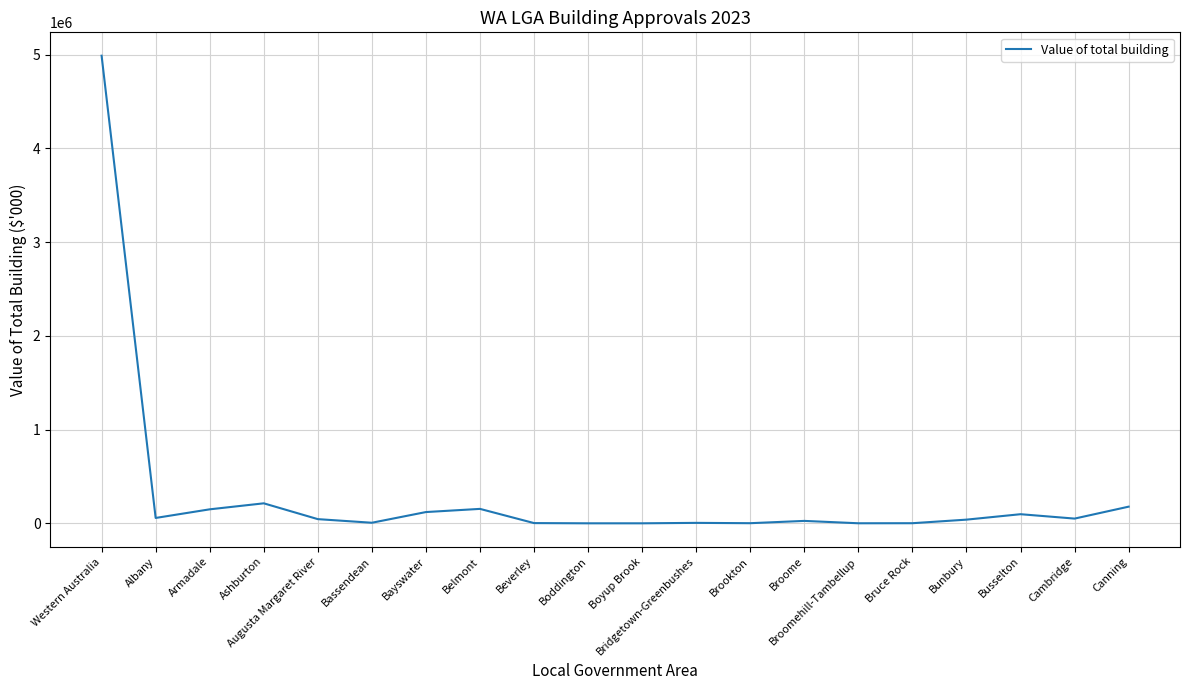

Where is the data nearest to the value 2494947?

Ashburton